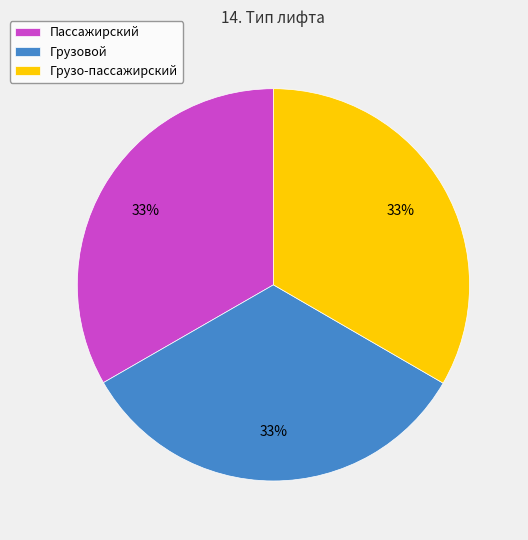

Approximately how many times larger is the value at Грузо-пассажирский compared to Грузовой?

1.0